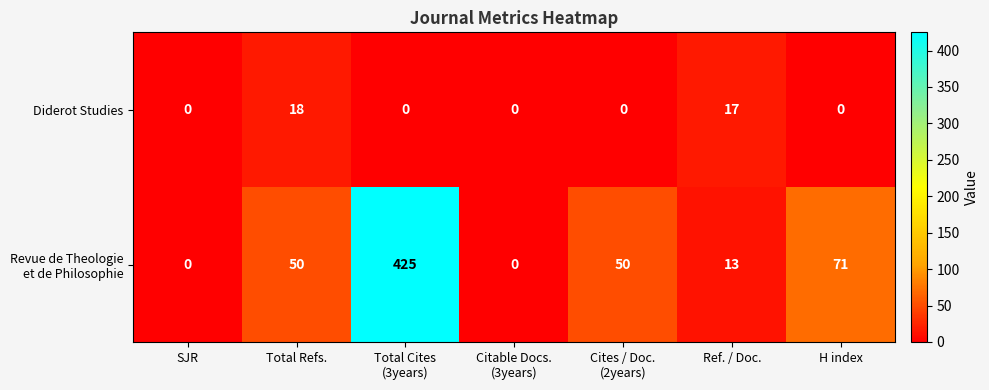

True or false: Diderot Studies has a value of 18 at Total Refs..

True